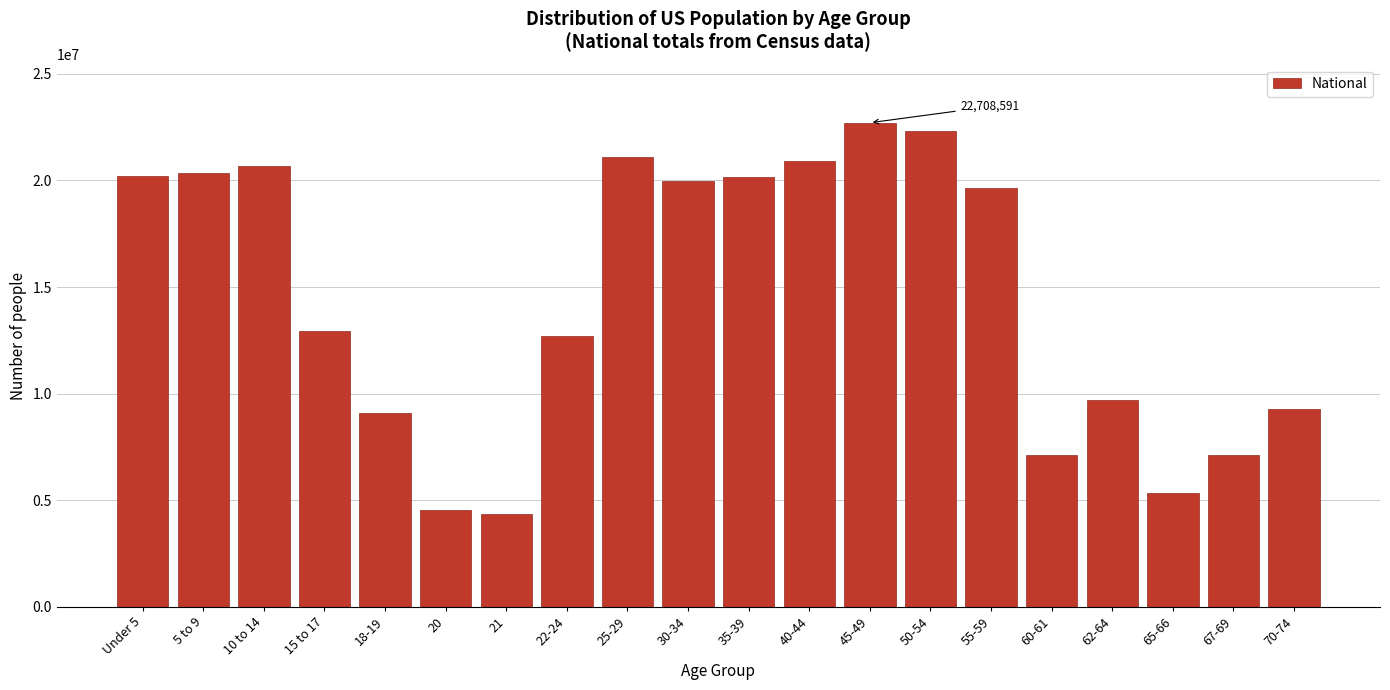

What is the change in value from 65-66 to 70-74?

+3958264